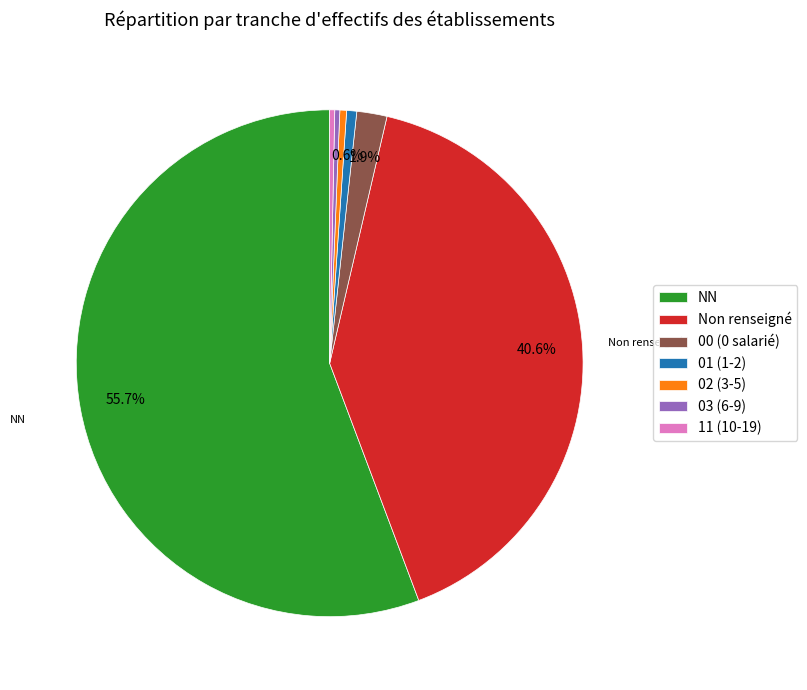

Which slice represents more than half of the pie?

NN